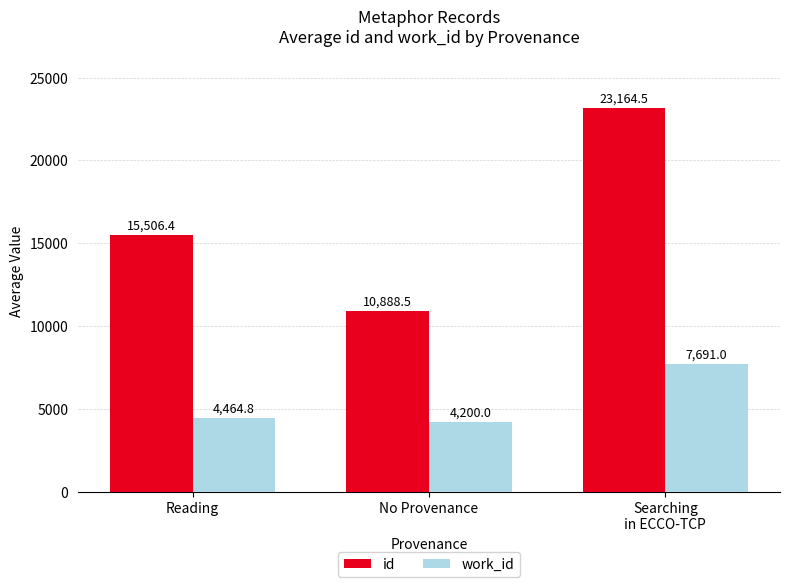

Reading left to right, list all the values displayed in this chart.

id: 15506.4	10888.5	23164.5
work_id: 4464.8	4200.0	7691.0